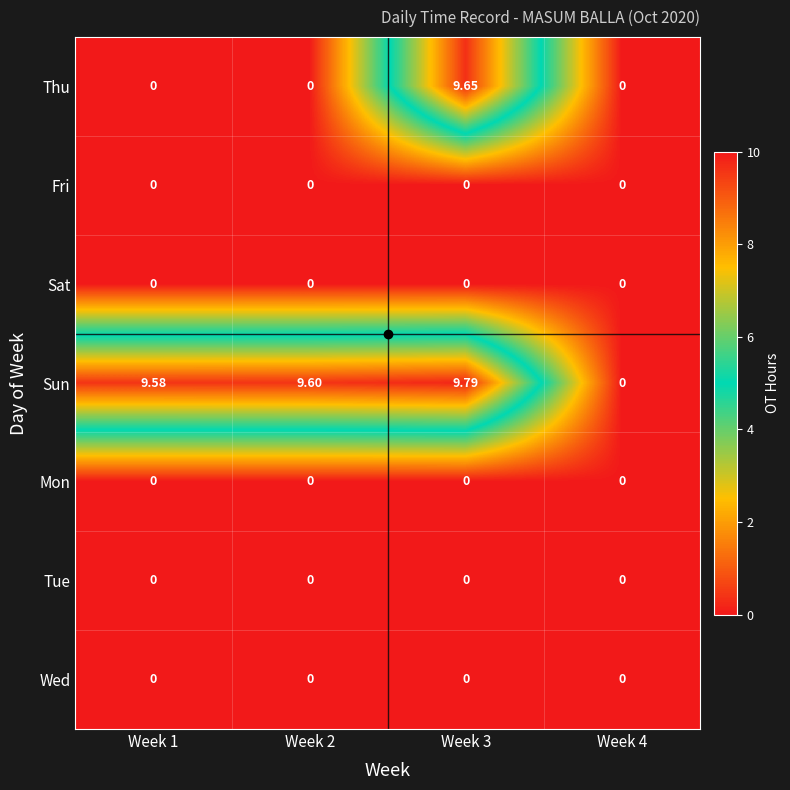

Between Week 1 and Week 4, which series saw the biggest shift?

Sun